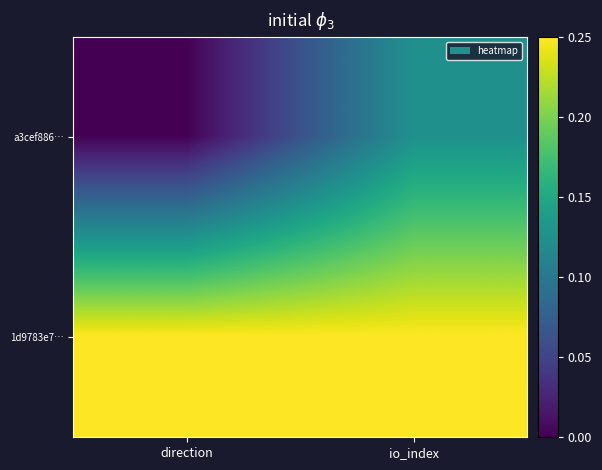

At which category is the sum across all series the highest?

io_index